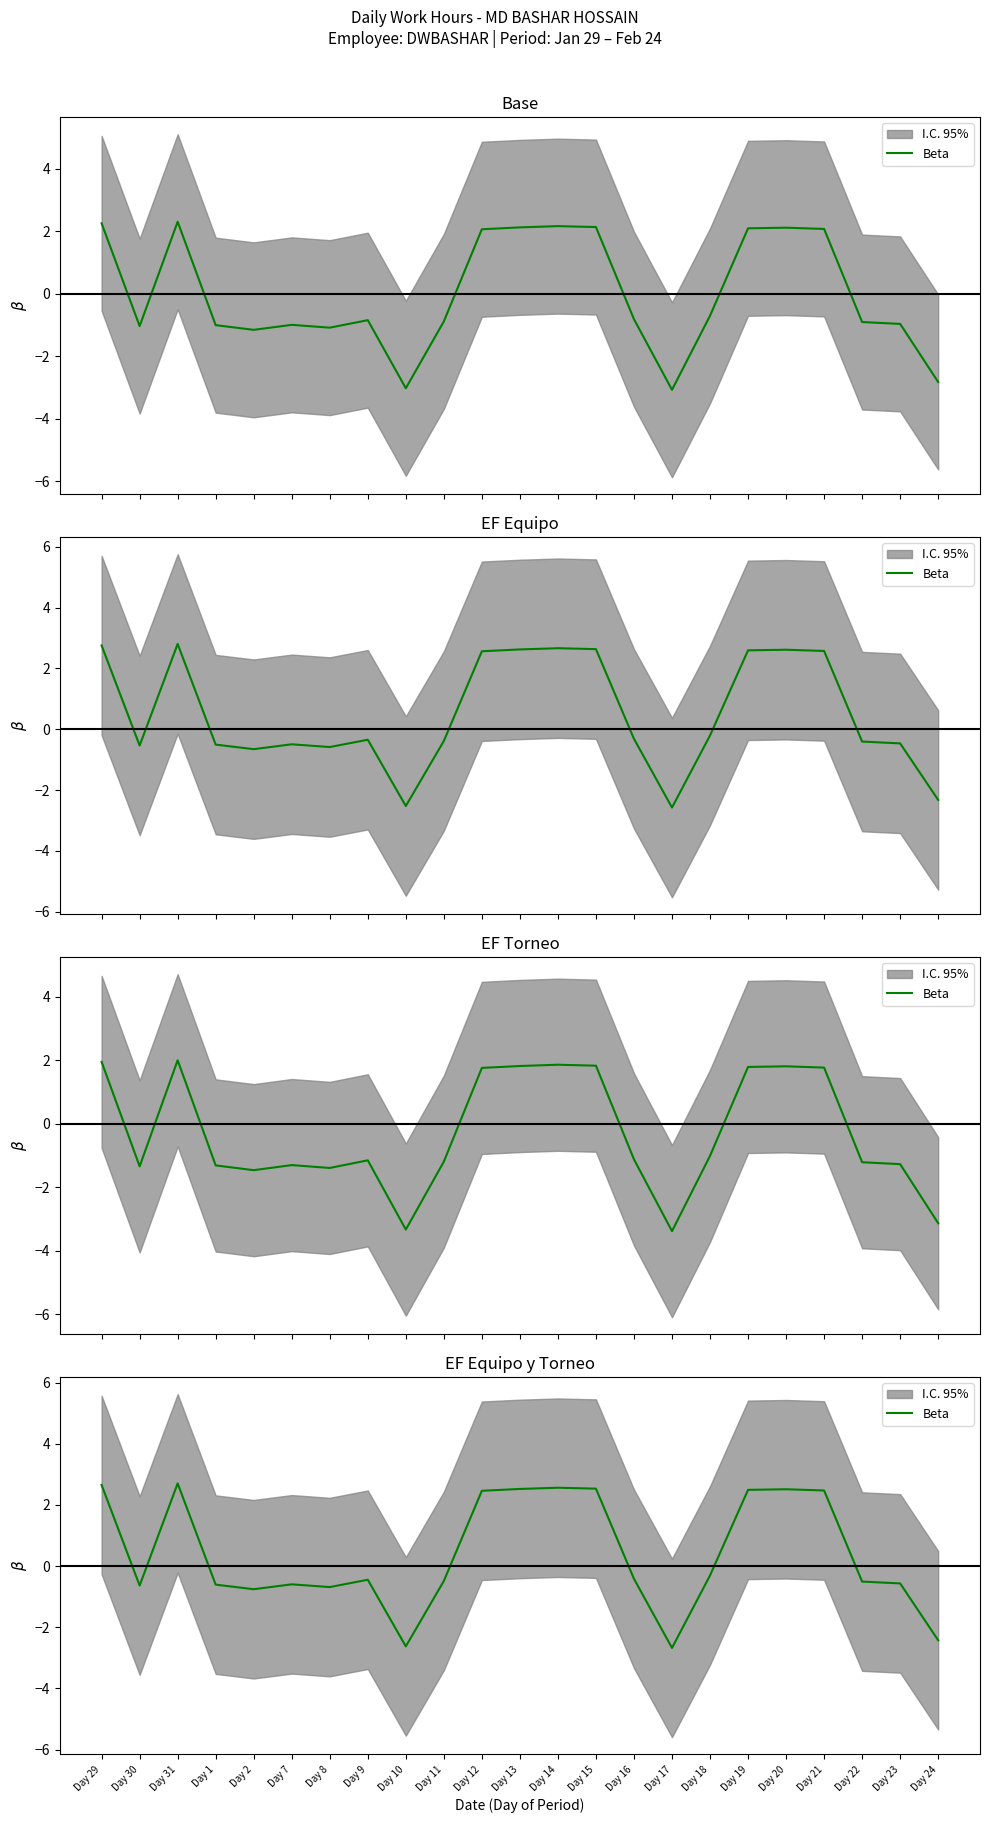

True or false: the data shows 3.7 at Day 13.

False